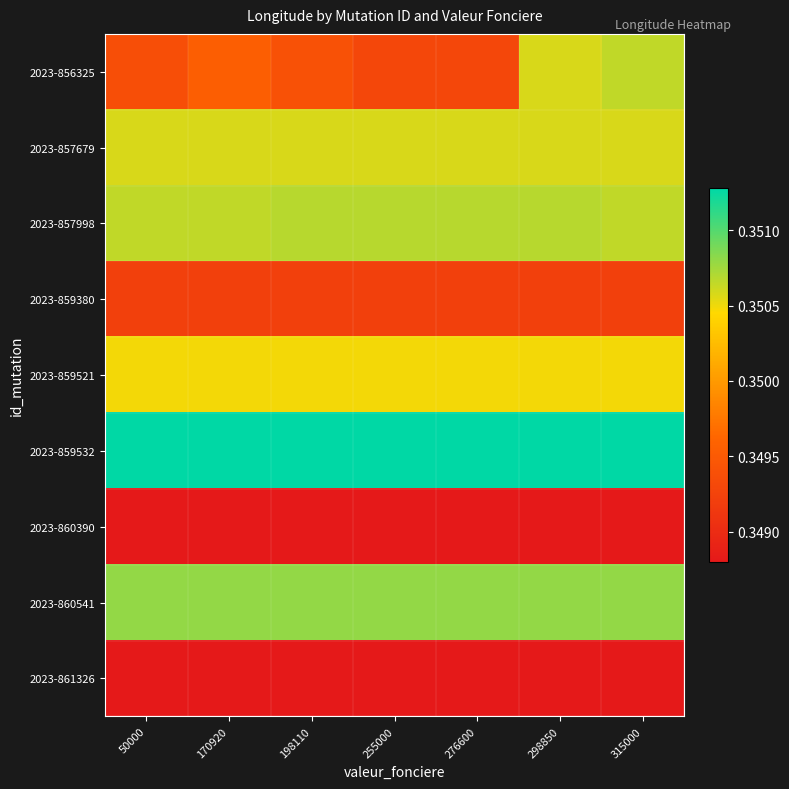

Which series has the largest total across all categories?

2023-859532